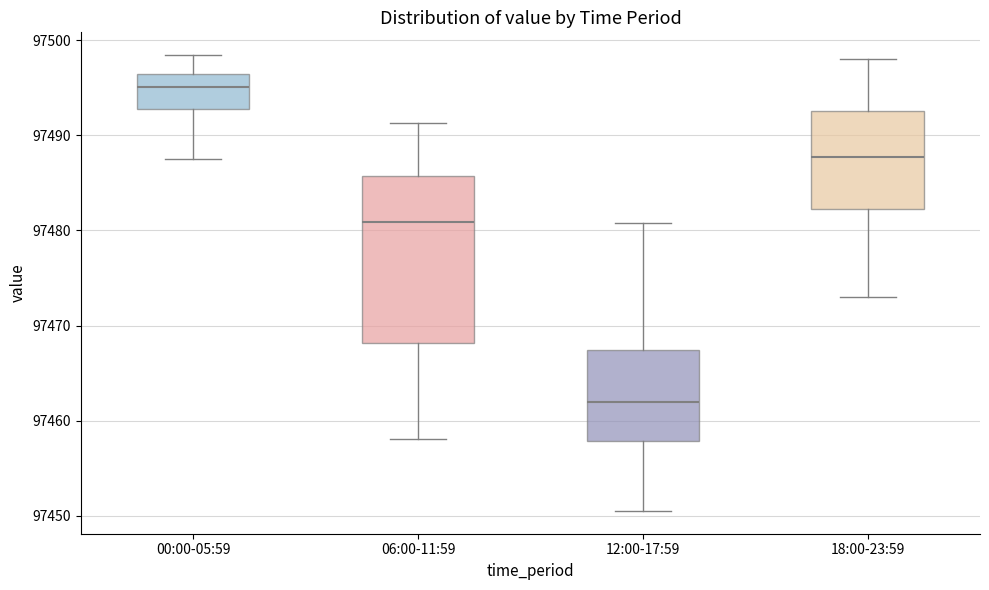

Which box has the lowest median line?

12:00-17:59